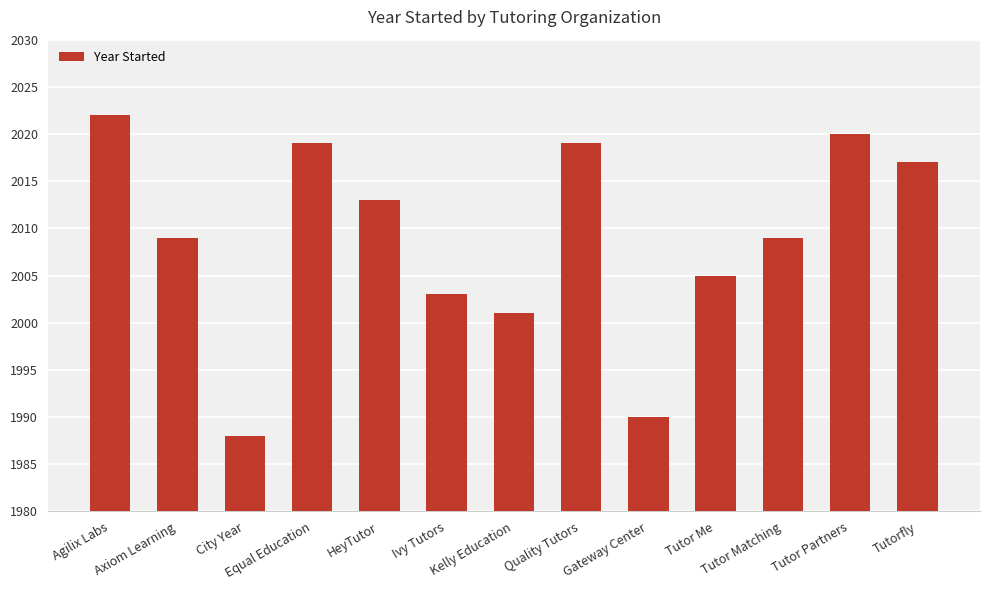

What is the change in value from Agilix Labs to HeyTutor?

-9